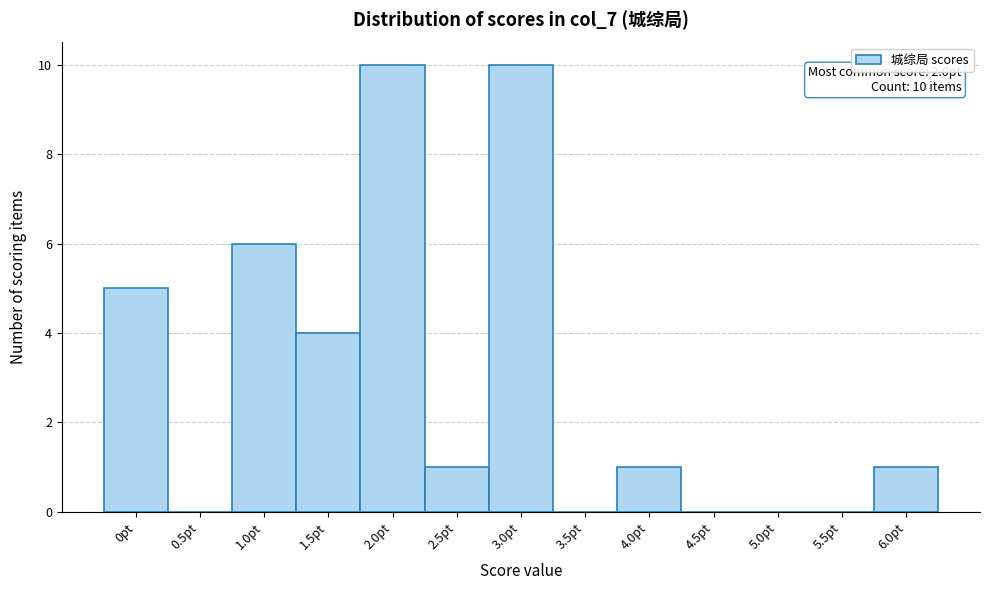

Reading left to right, extract all data points from this chart.

0pt=5	0.5pt=0	1.0pt=6	1.5pt=4	2.0pt=10	2.5pt=1	3.0pt=10	3.5pt=0	4.0pt=1	4.5pt=0	5.0pt=0	5.5pt=0	6.0pt=1